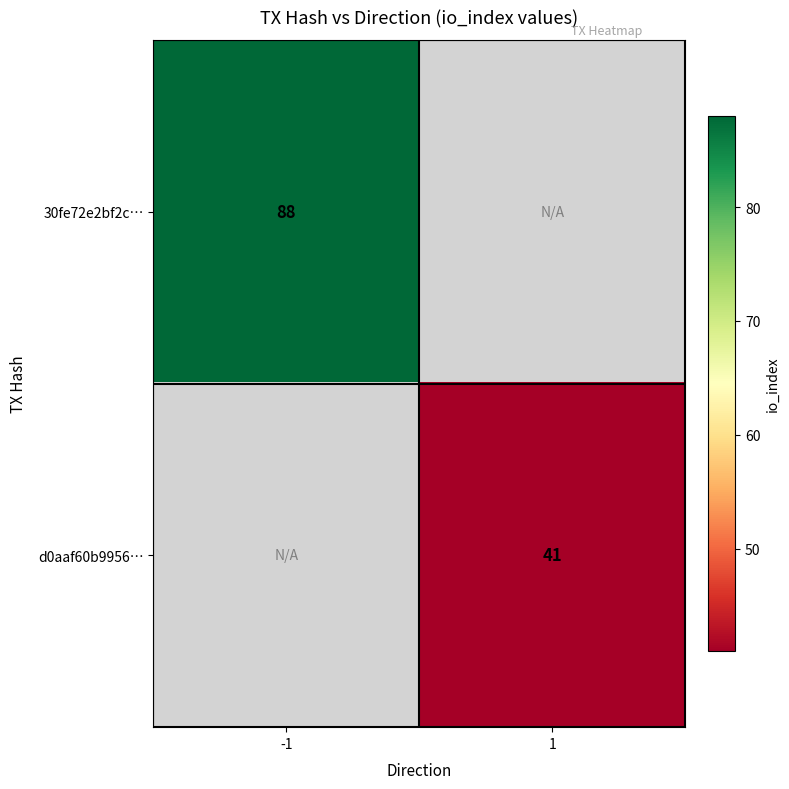

Which has a higher value, 1 or -1?

-1